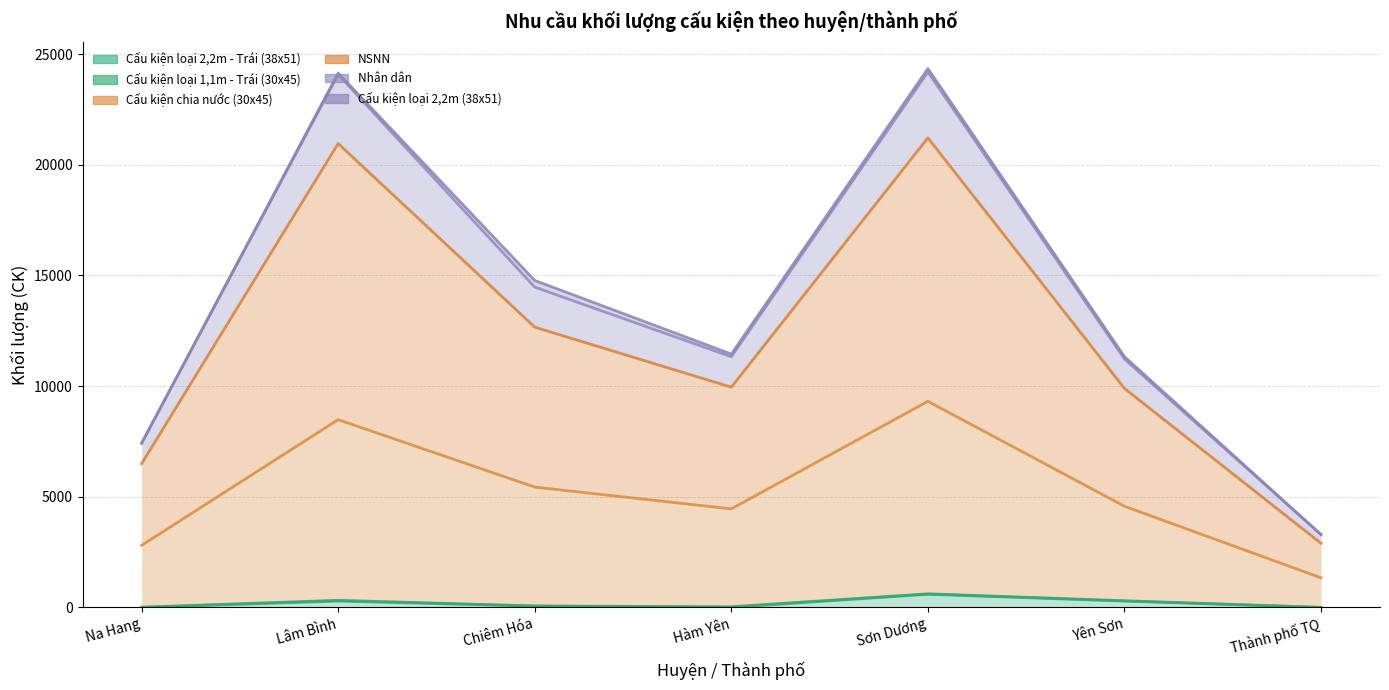

What is the spread (max minus min) of values at Sơn Dương?

23762.3